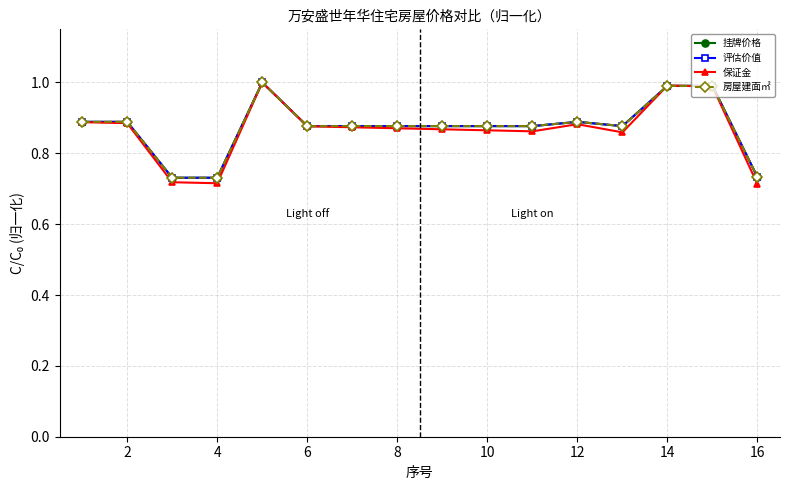

True or false: 房屋建面㎡ has more than 0 points higher than both neighbors.

True